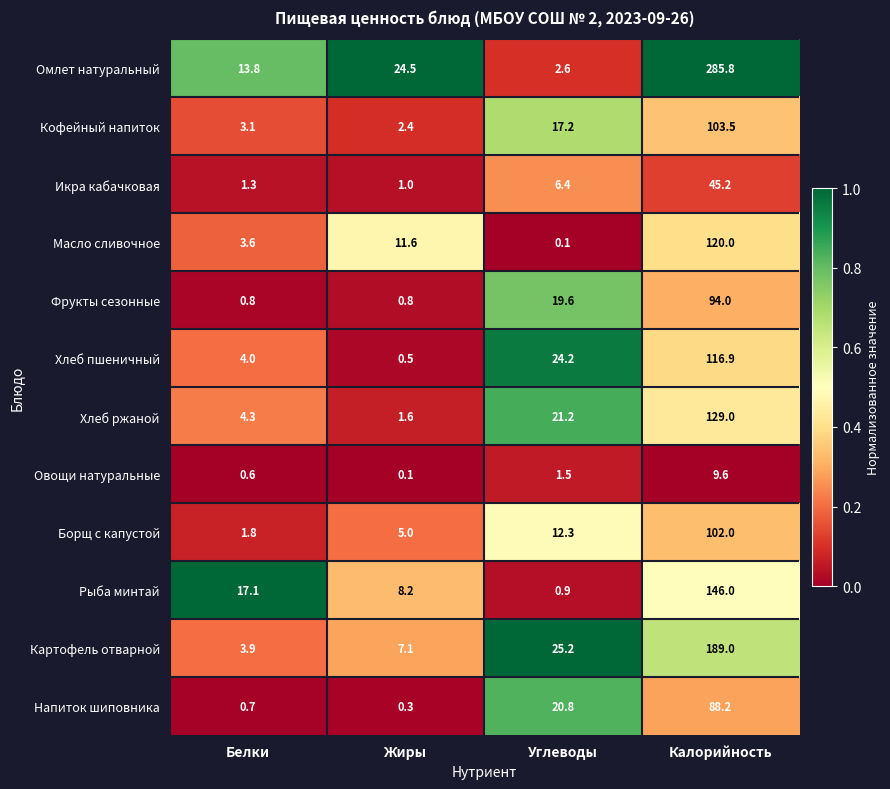

What is the average value of the Борщ с капустой series?

30.3